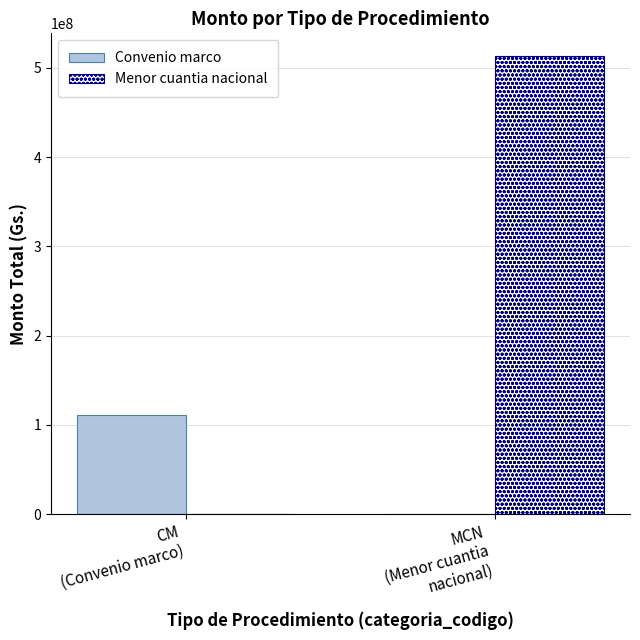

Which series has the largest total across all categories?

Menor cuantia nacional